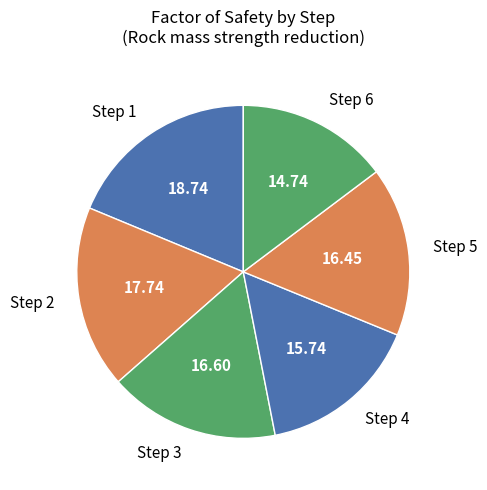

Is there a majority slice in this chart?

No